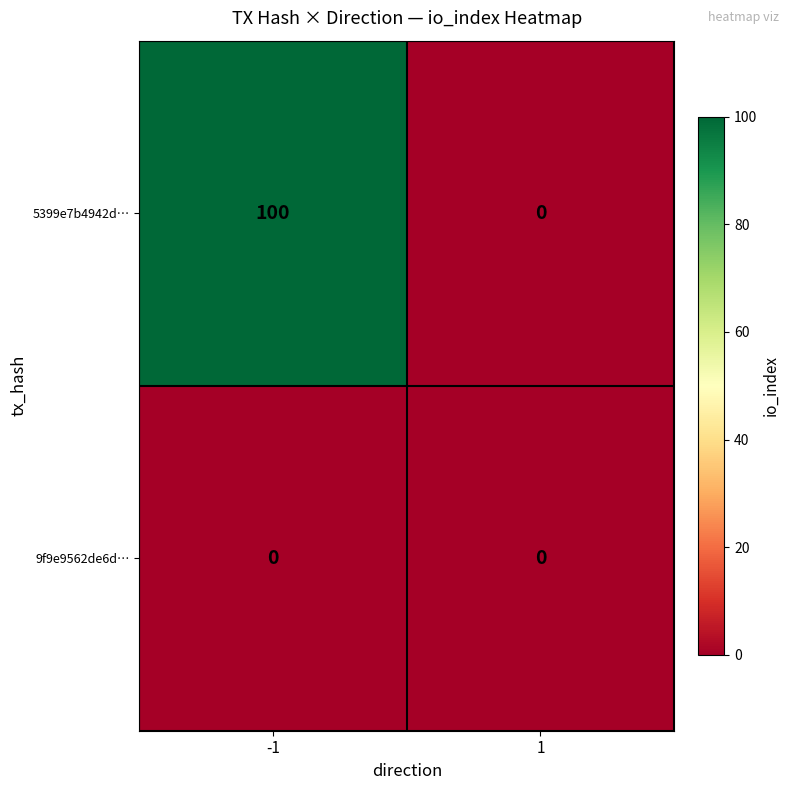

Is it true that 9f9e9562de6d… equals 0 at -1?

True